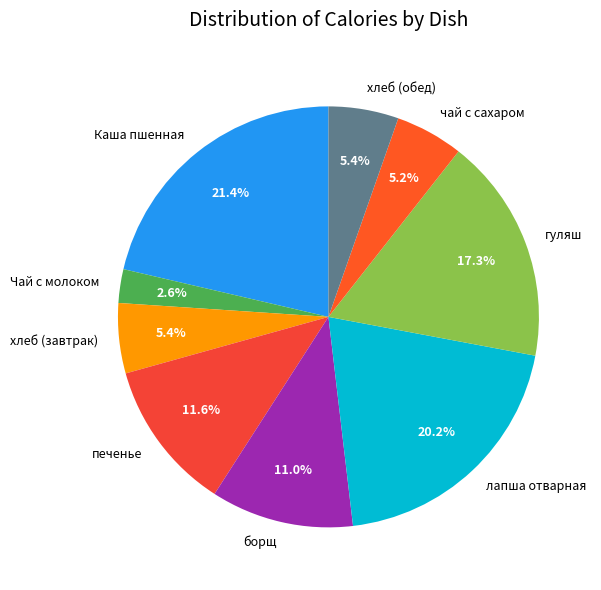

To the nearest percent, what percentage of the pie is лапша отварная?

20%